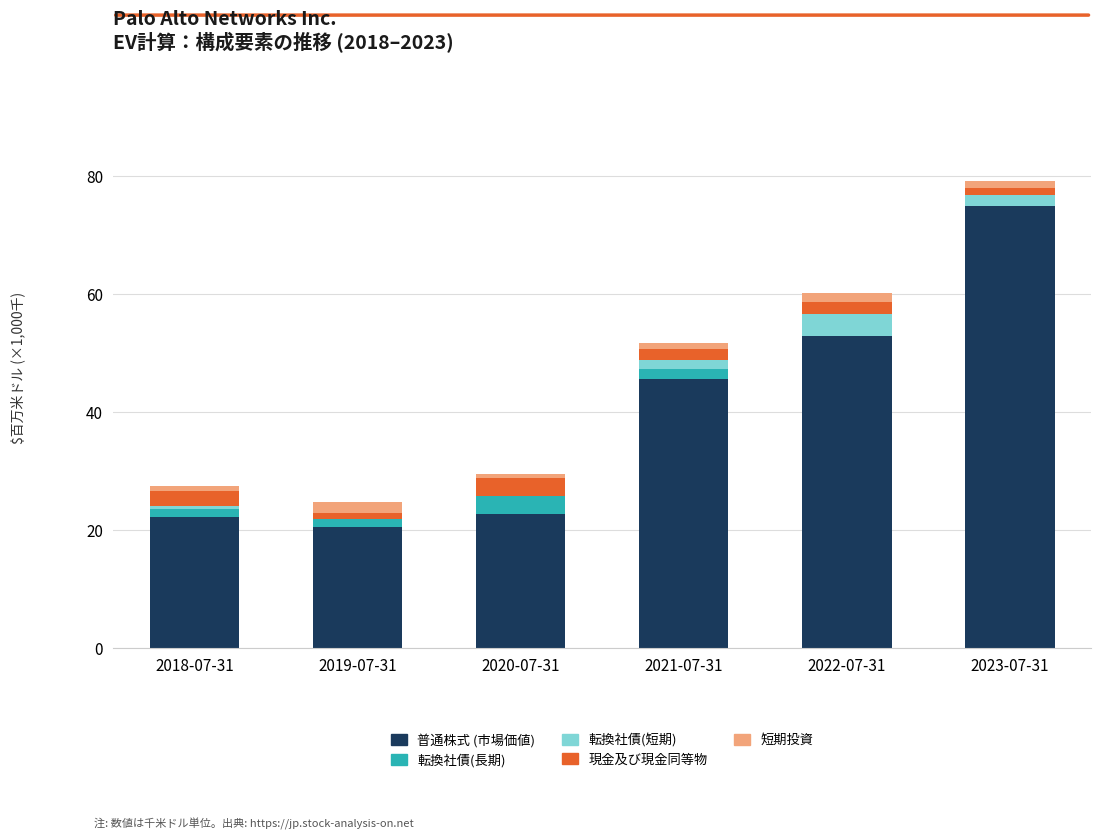

What is the label of the 5th bar from the right?

2019-07-31